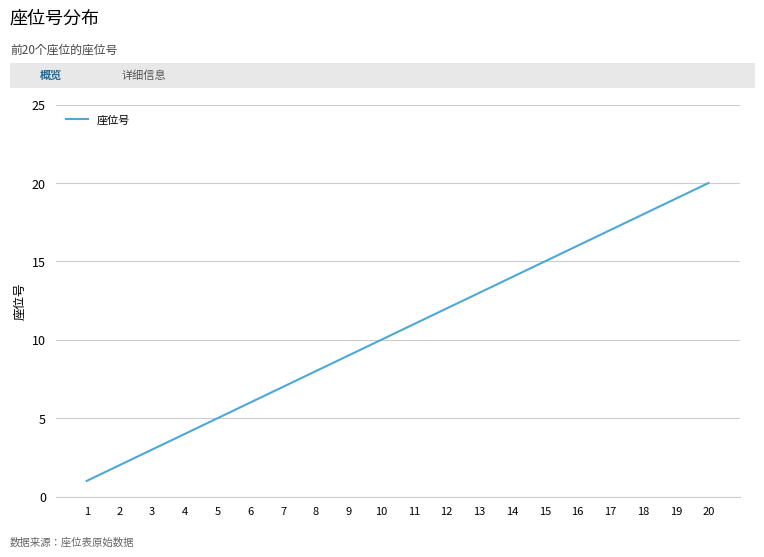

How many lines are shown in the chart?

1